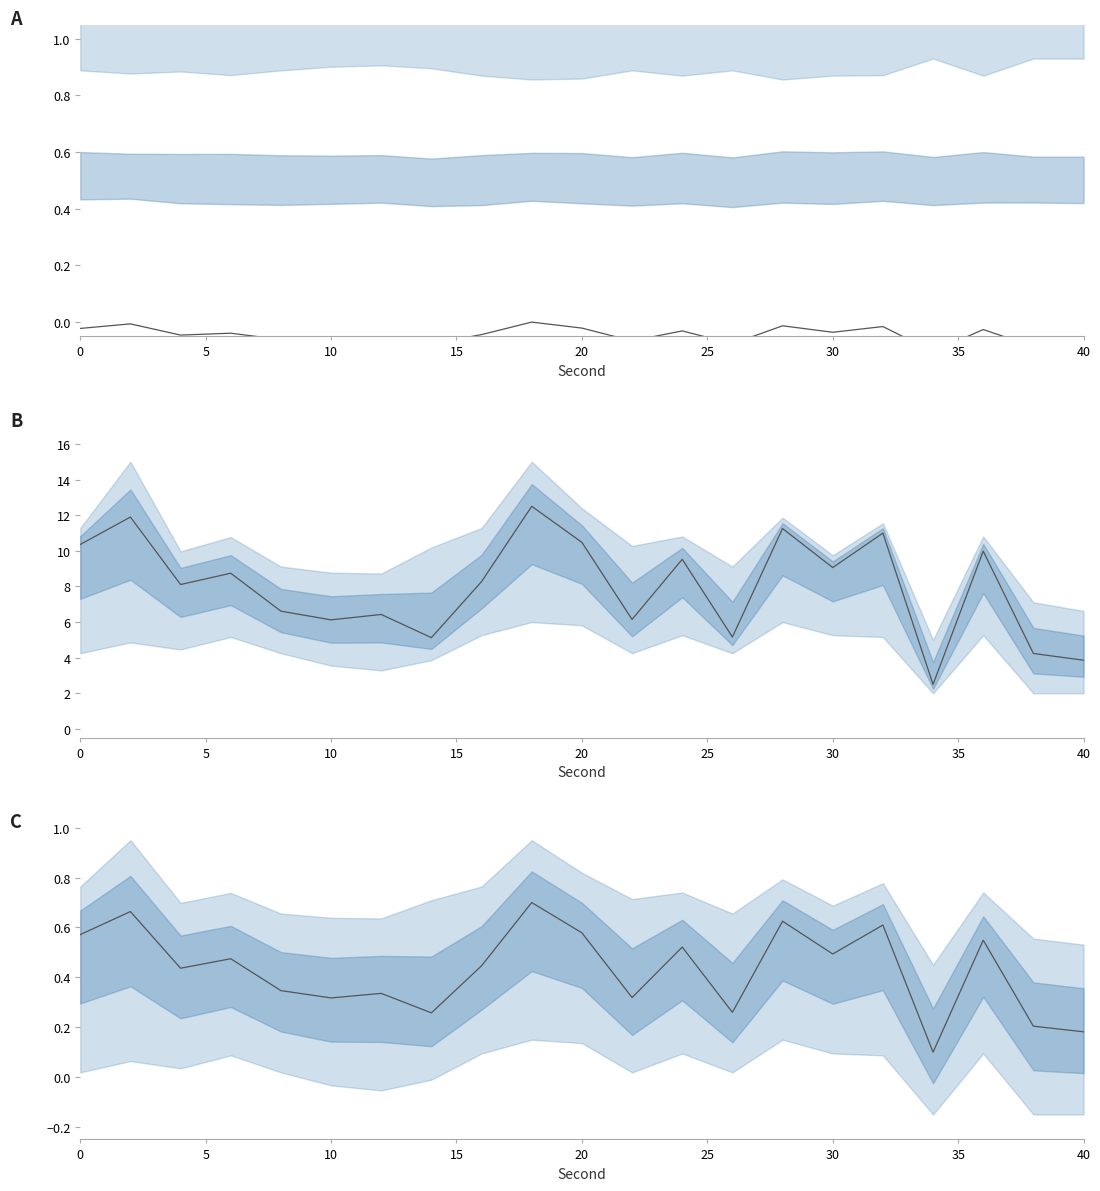

How many interior local peaks (higher than both neighbors) does the data have?

8